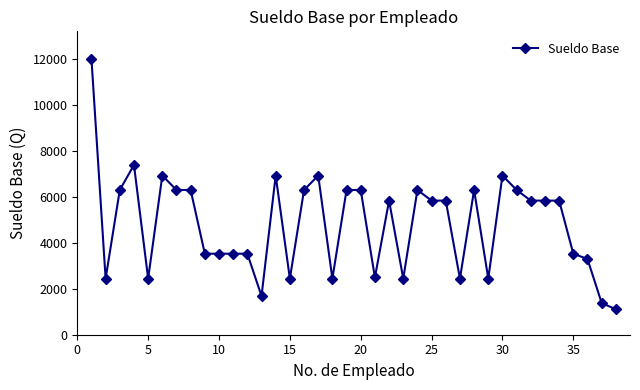

What is the difference between the maximum and minimum values?

10895